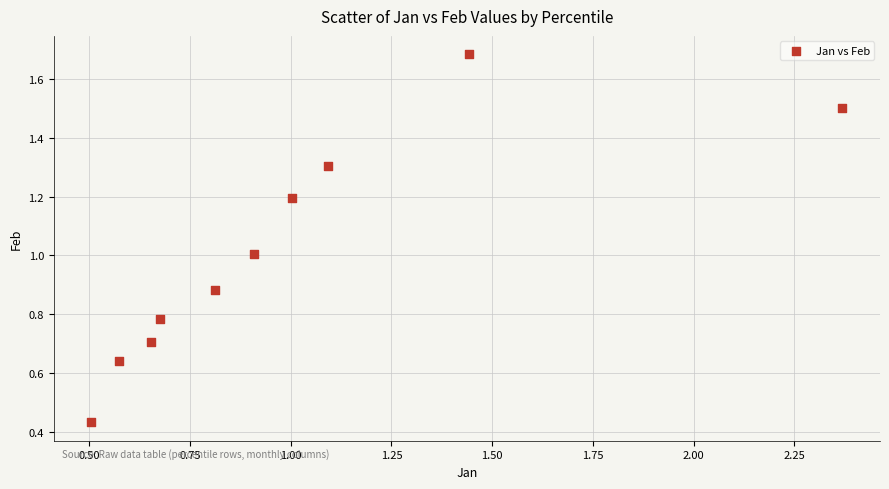

What is the range of X values (max minus min)?

1.9